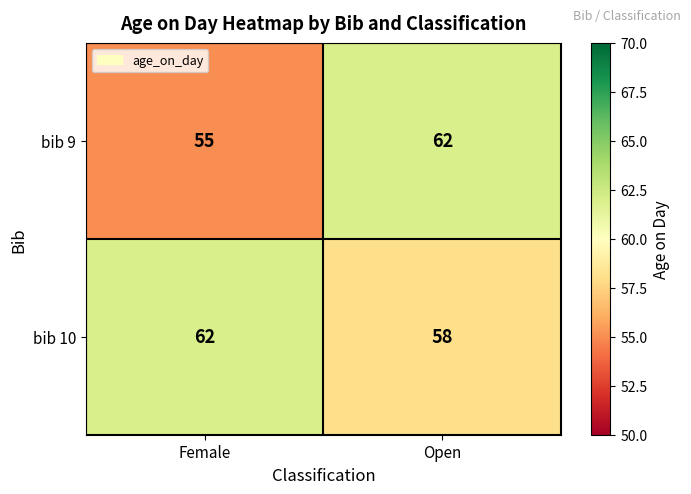

What value does the bib 9 series have at Open?

62